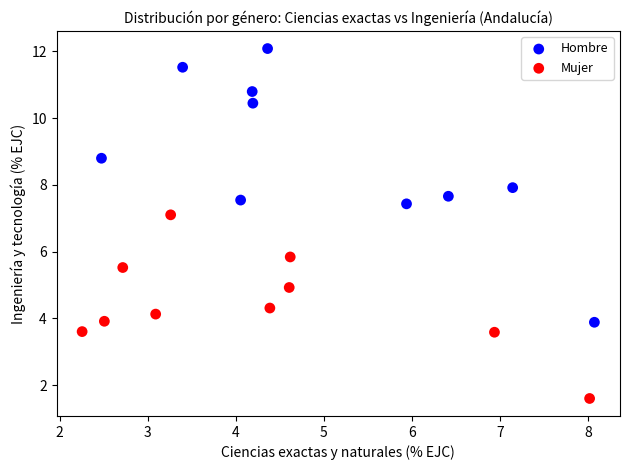

Which series contains the lowest Y value?

Mujer